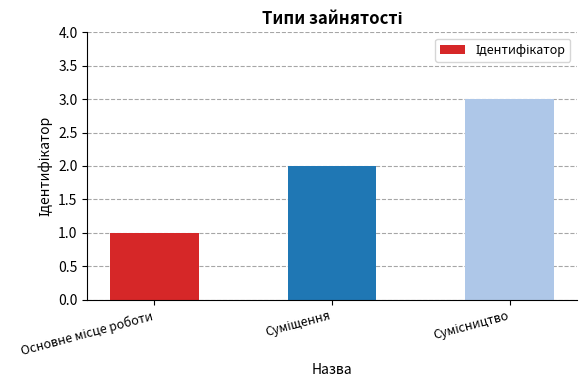

What is the maximum value shown in the chart?

3